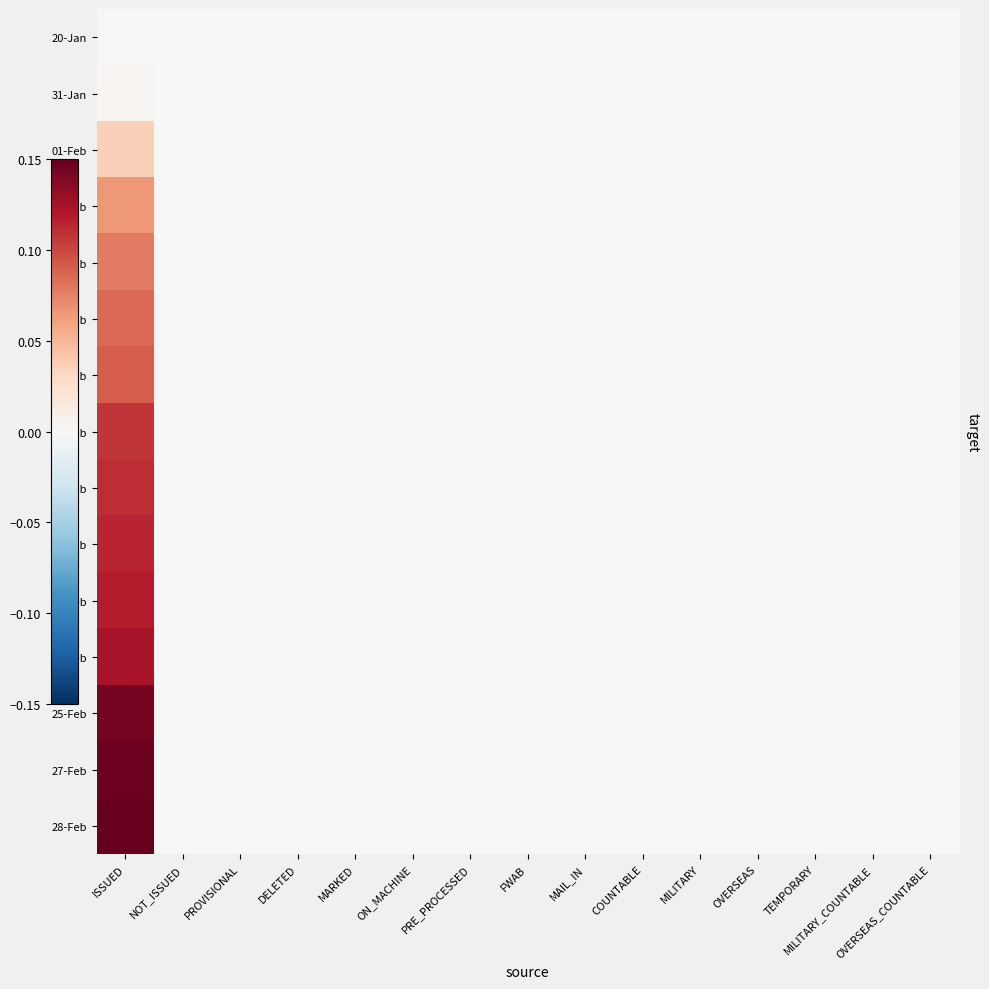

Rank the series at OVERSEAS_COUNTABLE from highest to lowest value.

20-Jan, 31-Jan, 01-Feb, 03-Feb, 07-Feb, 09-Feb, 10-Feb, 14-Feb, 16-Feb, 17-Feb, 22-Feb, 24-Feb, 25-Feb, 27-Feb, 28-Feb